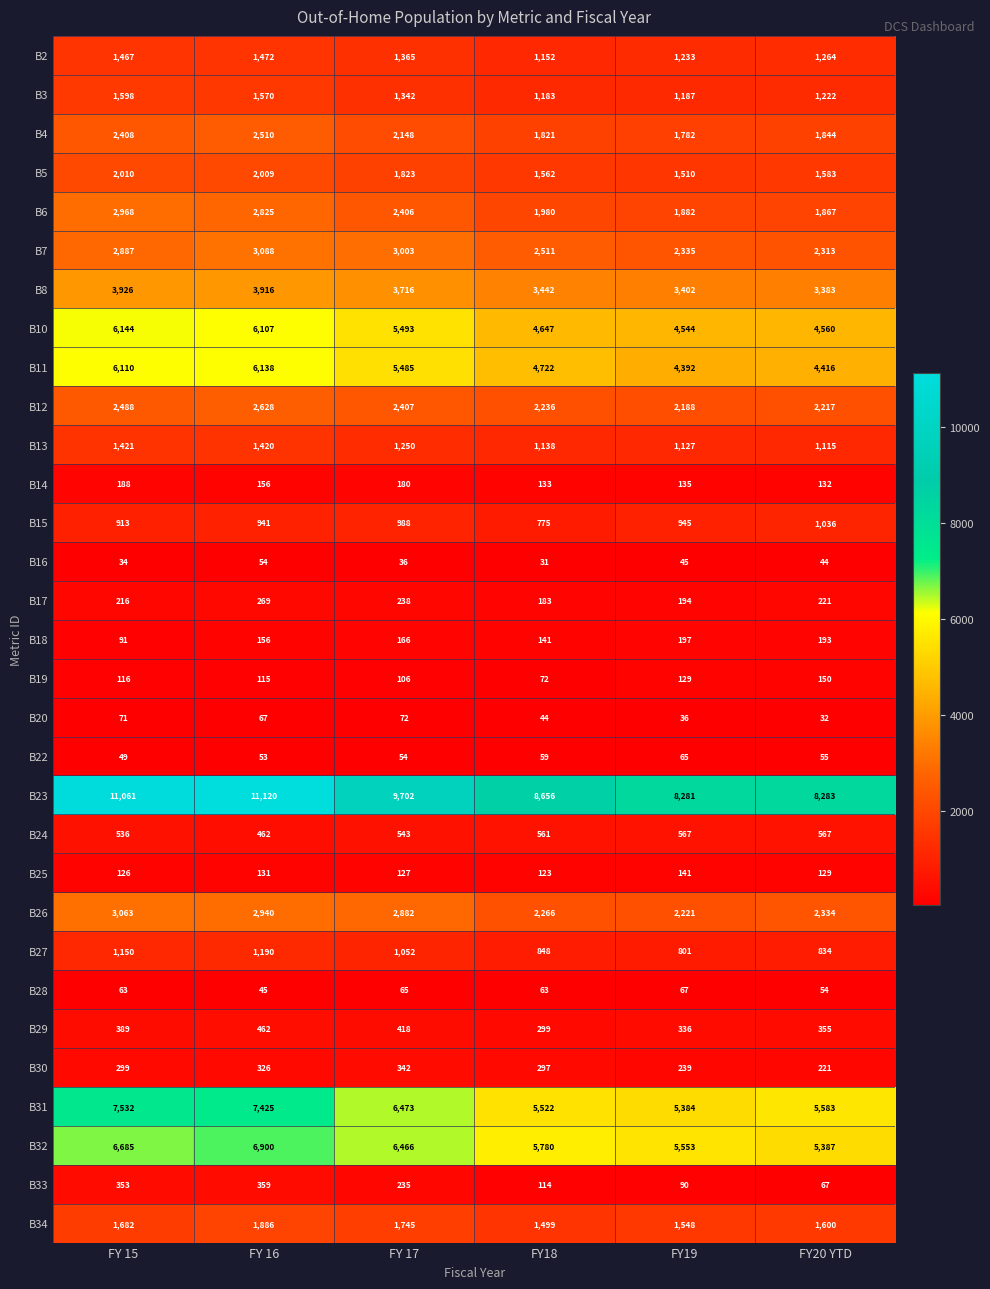

What is the sum of the B27 values at FY 17 and FY 16?

2242